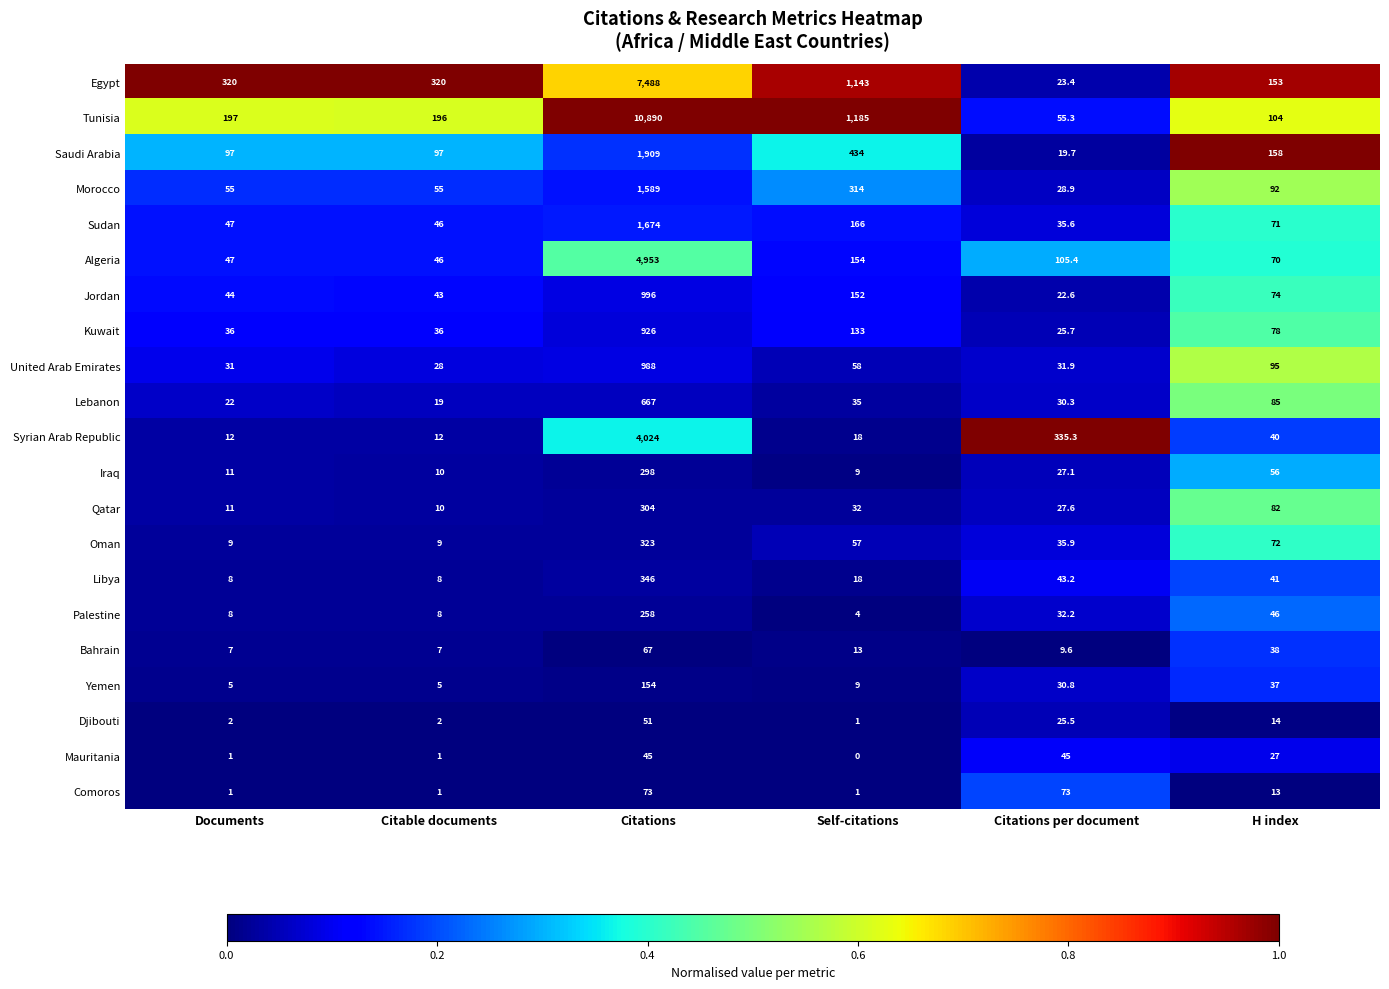

The Kuwait series shows 10.9 at Citable documents. True or false?

False